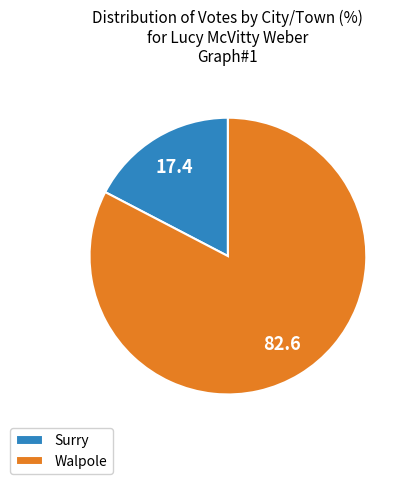

True or false: Surry accounts for 17% of the total.

True